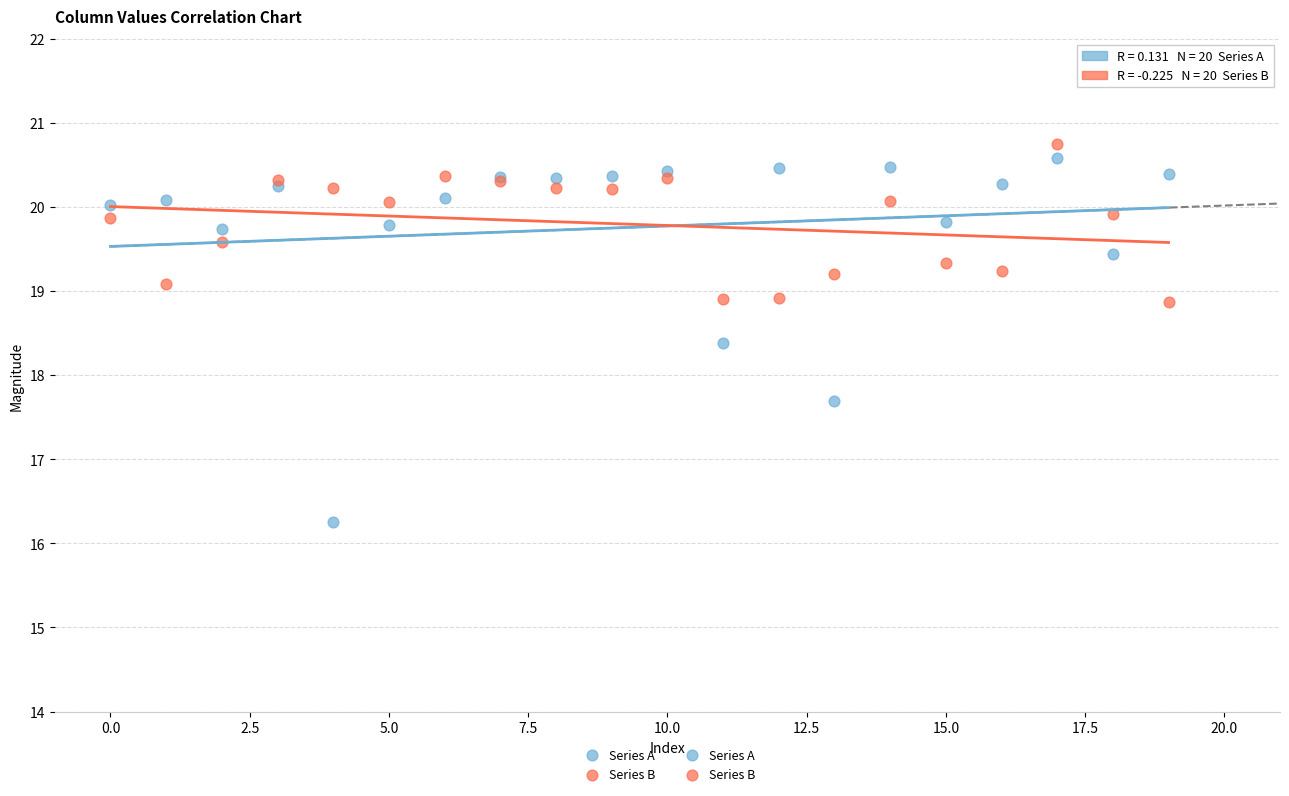

Which series has the widest spread of Y values?

Series A